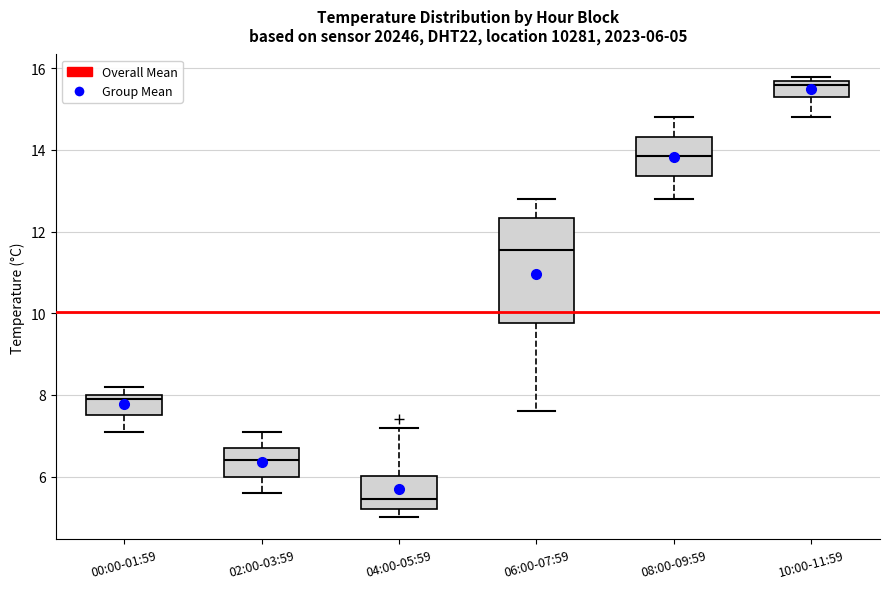

Comparing the boxes themselves (not the whiskers), which one is the tallest?

06:00-07:59